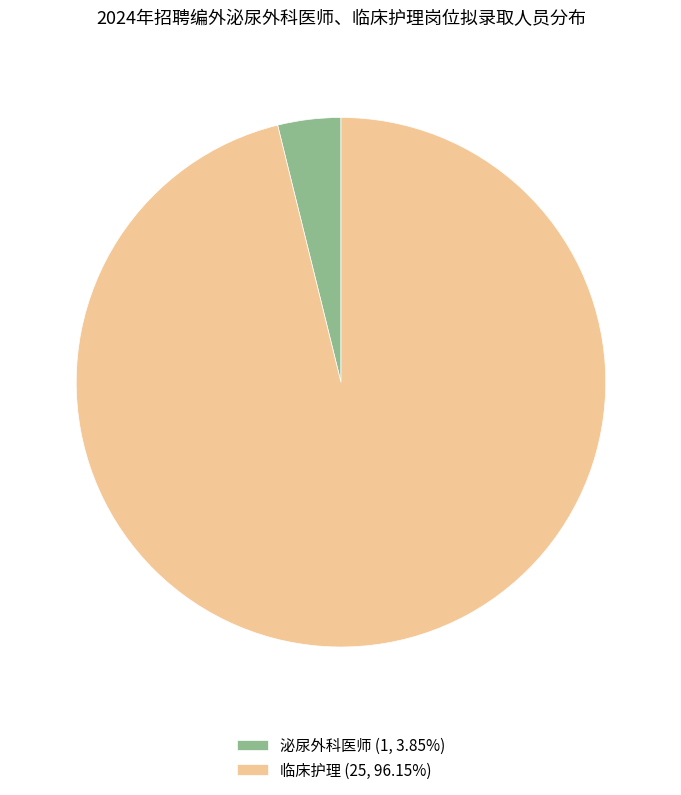

Do 泌尿外科医师 and 临床护理 together represent more than half of the pie?

Yes